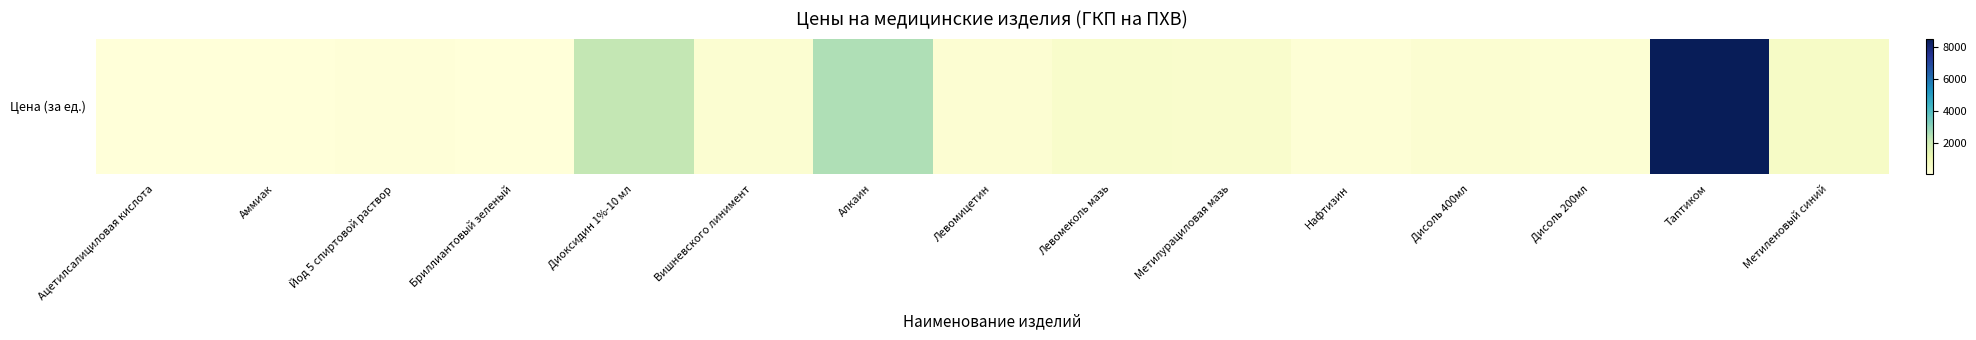

Is it true that the value at Йод 5 спиртовой раствор is 43.1?

False